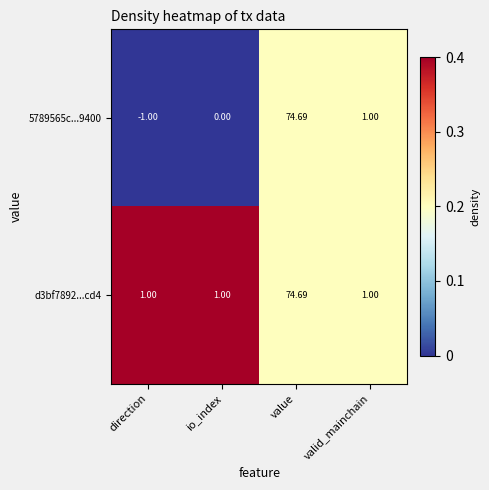

At which label does d3bf7892...cd4 reach its peak?

value